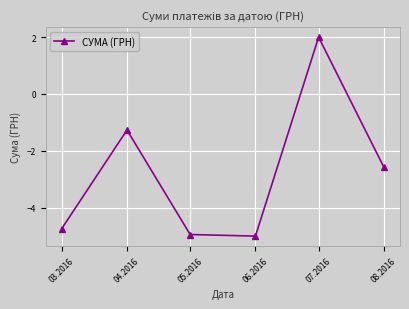

Which has a higher value, 07.2016 or 08.2016?

07.2016